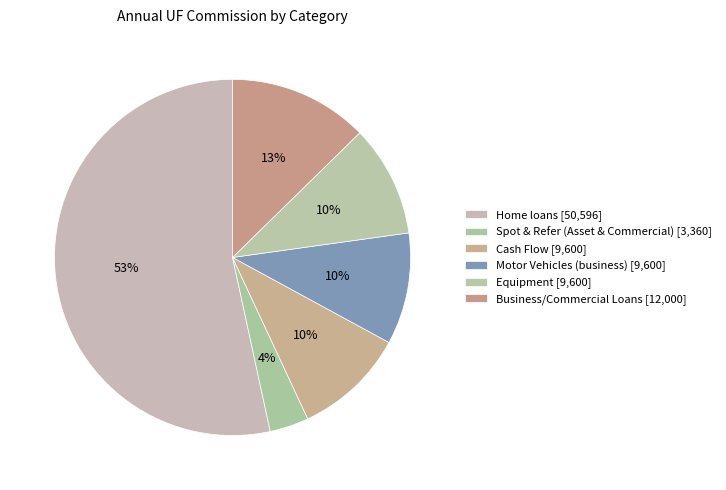

To the nearest percent, what portion does Motor Vehicles (business) represent?

10%